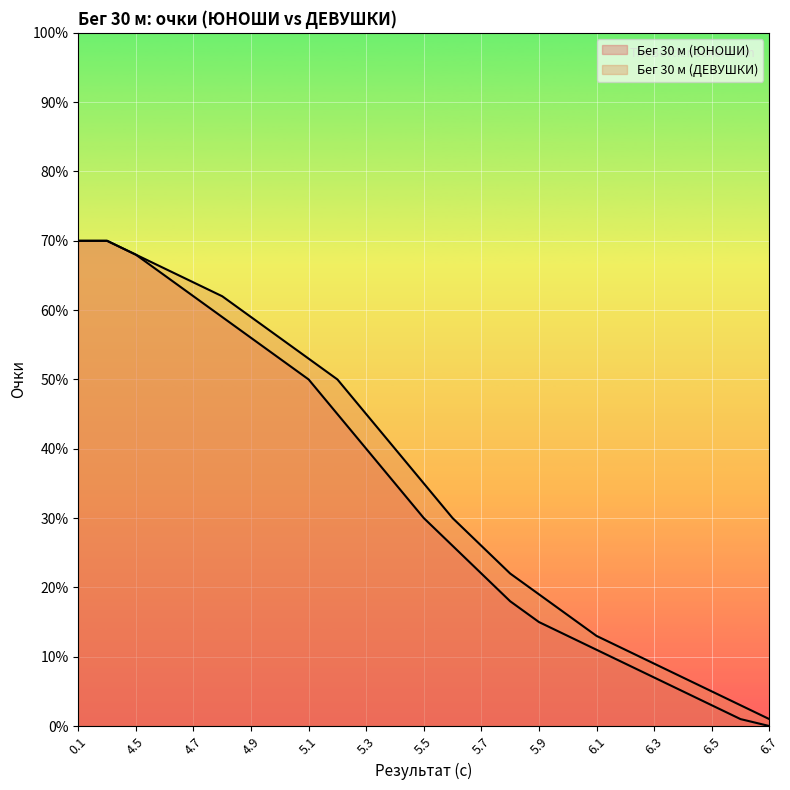

What position from the right is 5.0?

18